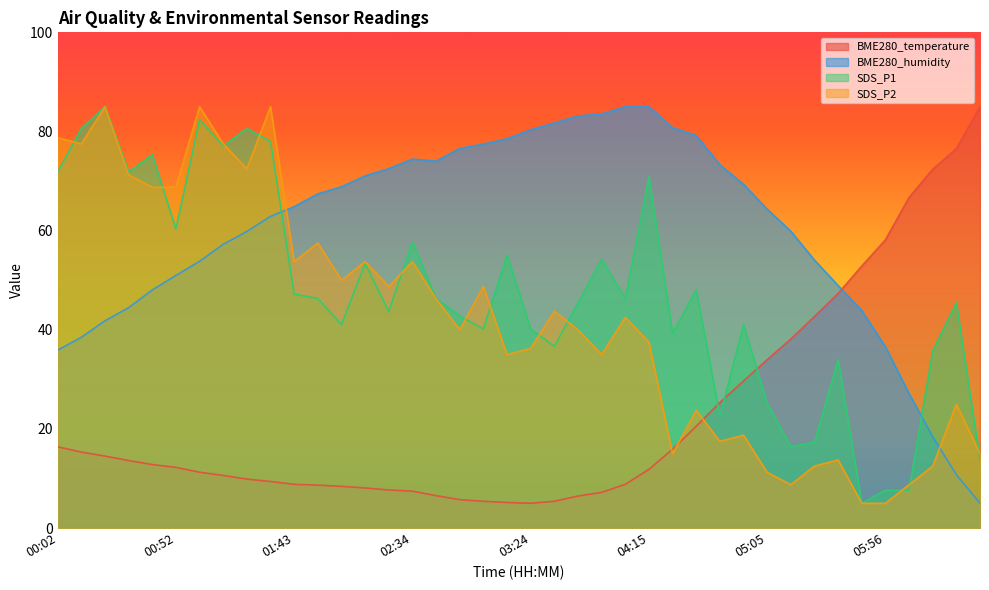

True or false: SDS_P1 has more than 0 interior local peaks.

True